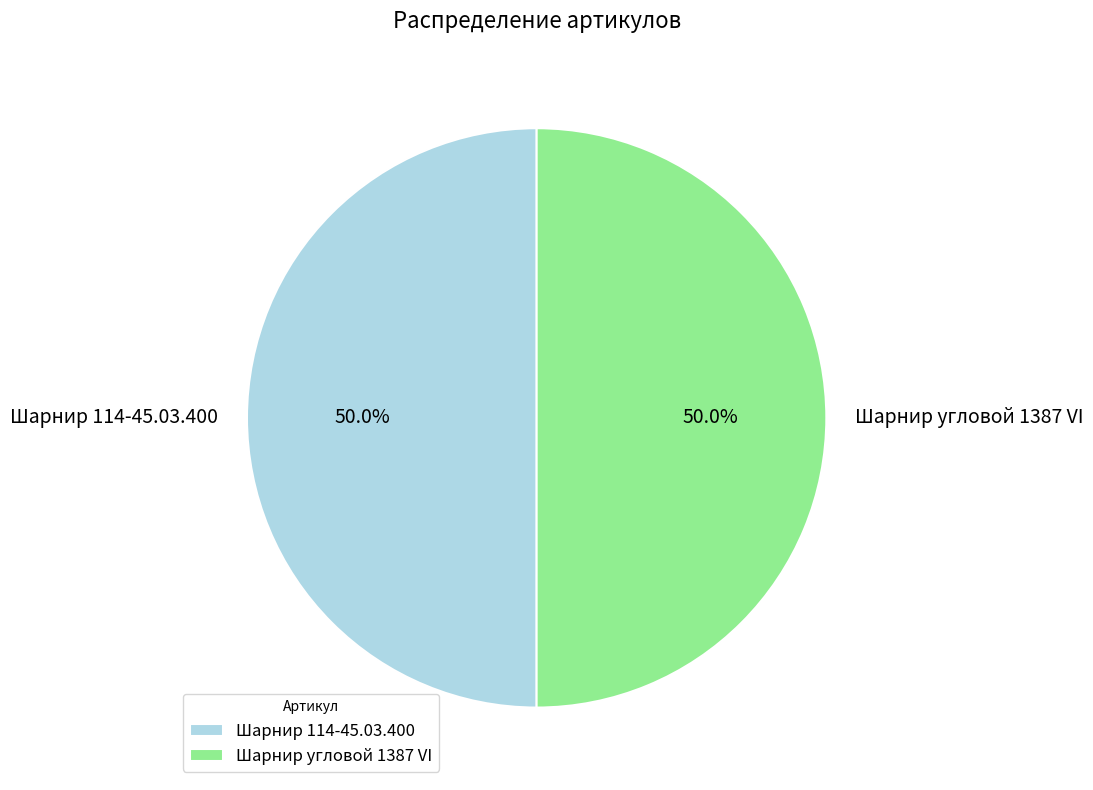

Is it true that Шарнир угловой 1387 VI is 50% of the pie?

True